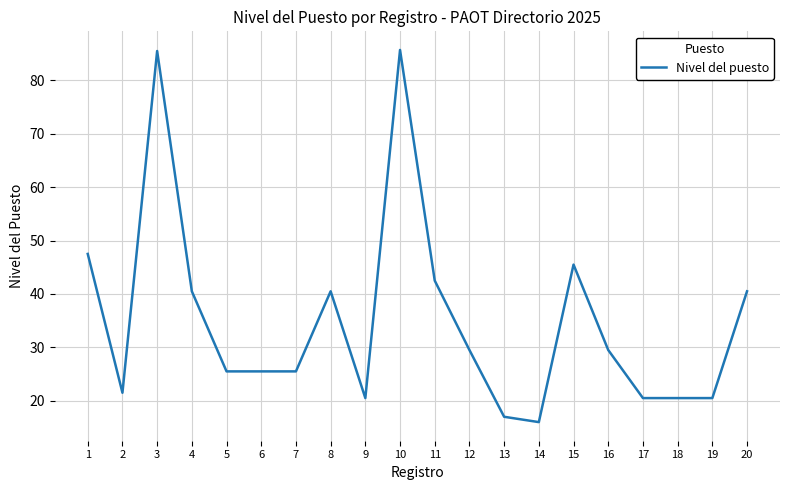

Read the value at 1.

47.5